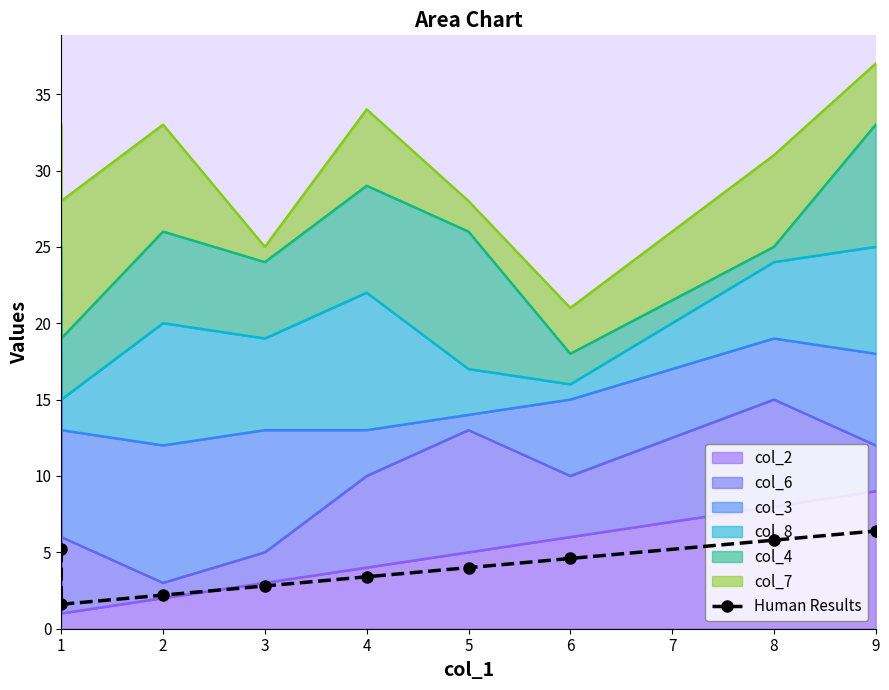

What is the approximate value at 1?

5.2